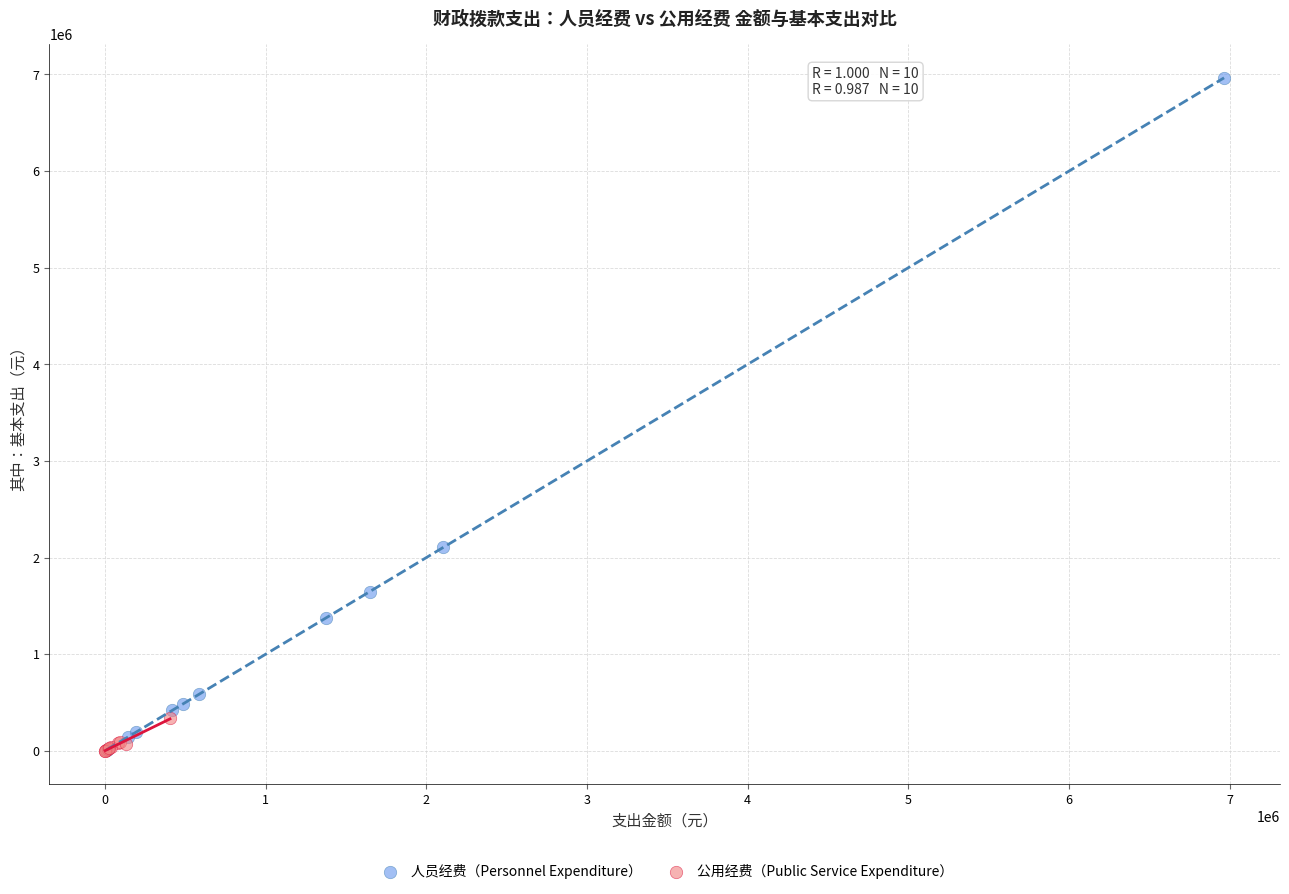

Which series contains the highest Y value?

人员经费（Personnel Expenditure）